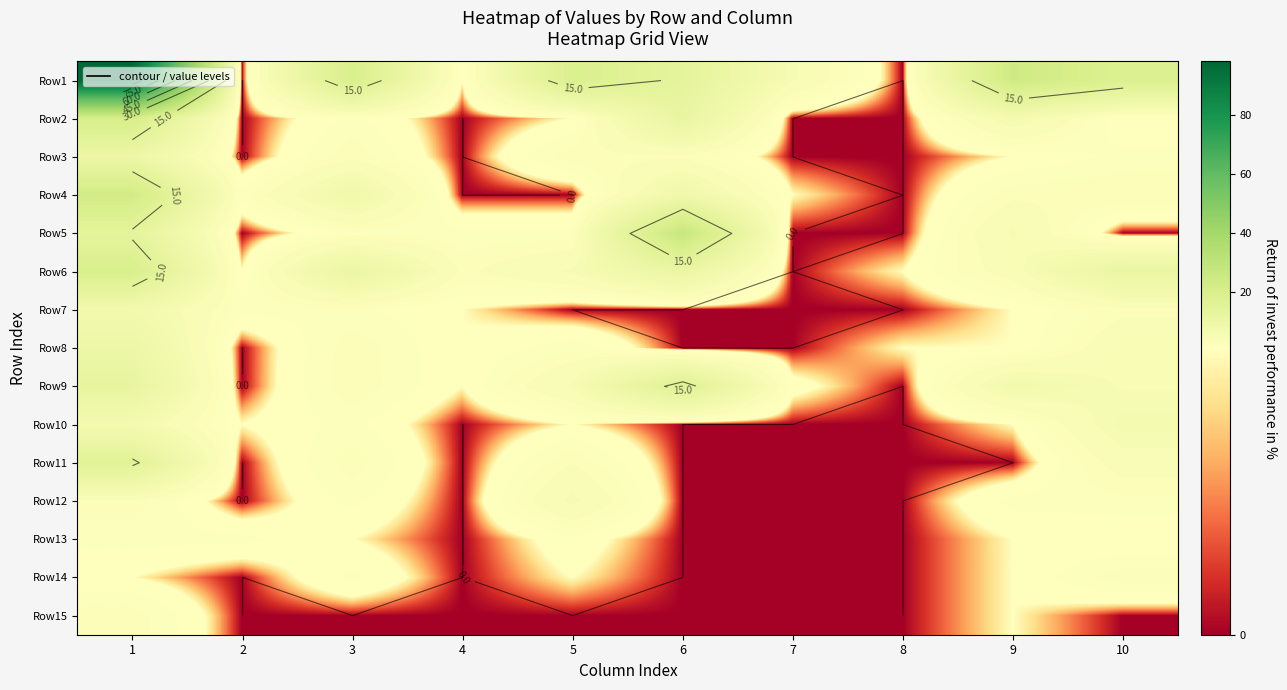

How many values in Row14 are above zero?

5